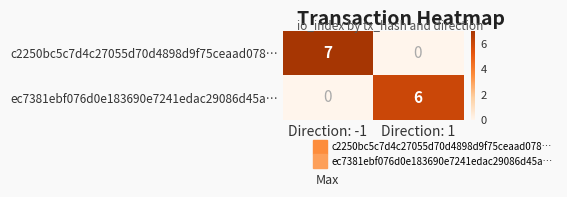

What is the difference between the highest and lowest values at Direction: 1?

6